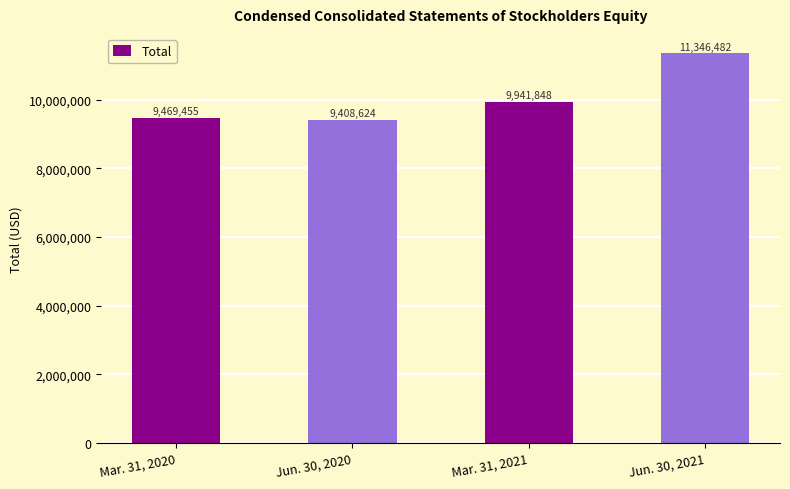

Between Mar. 31, 2020 and Jun. 30, 2020, which is larger?

Mar. 31, 2020